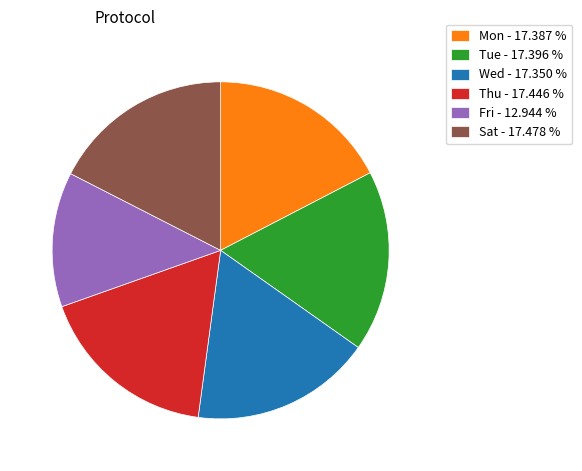

Do Wed - 17.350 % and Tue - 17.396 % together represent more than half of the pie?

No